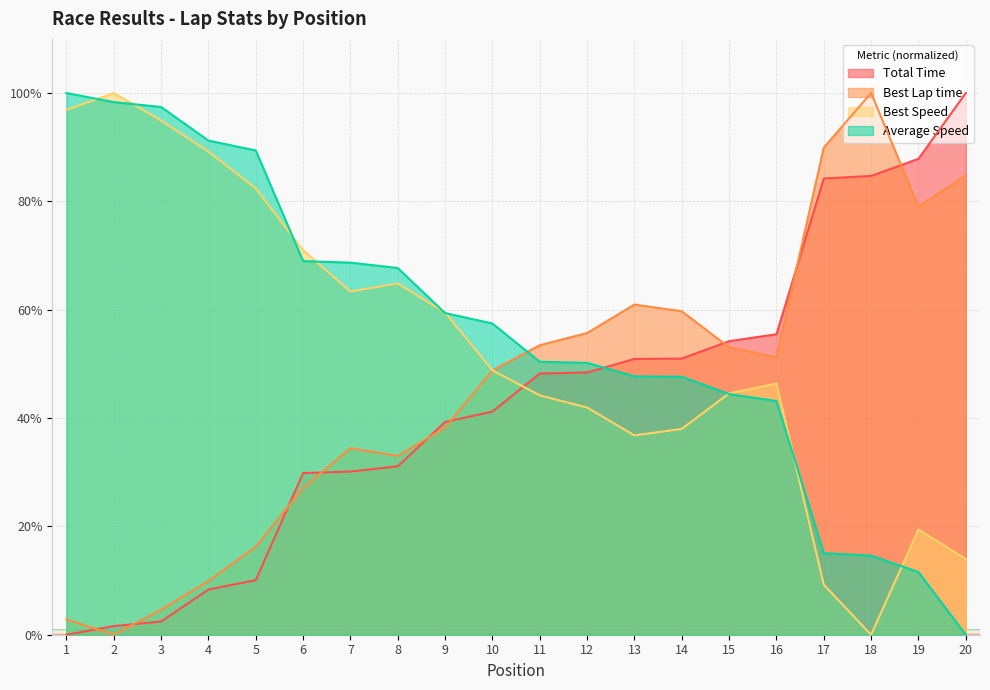

Between 9 and 5, which is larger?

9